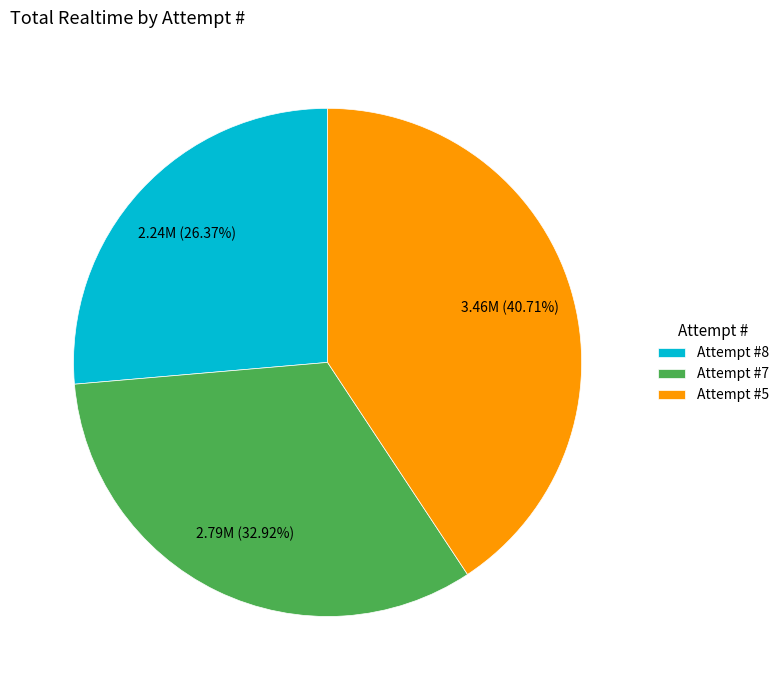

Which has a higher value, Attempt #8 or Attempt #5?

Attempt #5